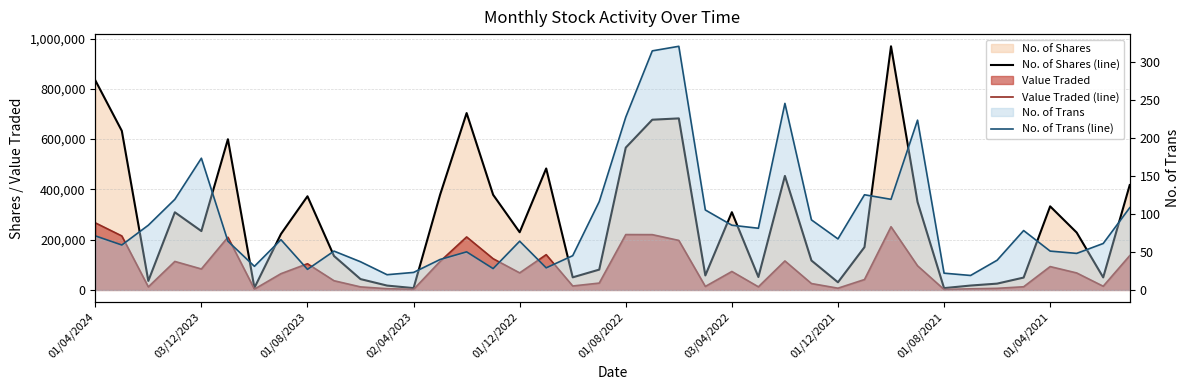

What is the value of the No. of Trans (line) point at the 36th from the left?

78